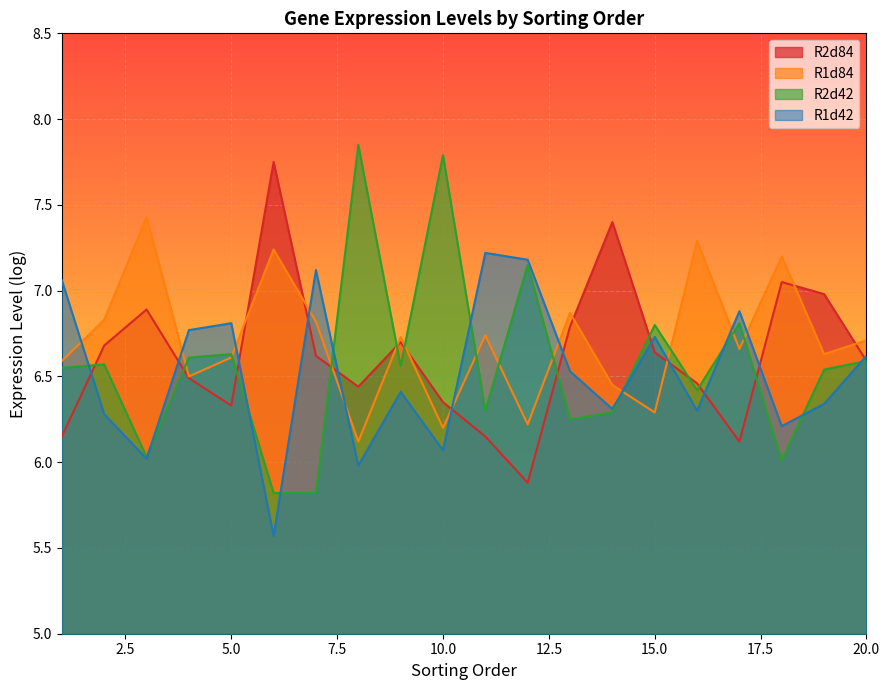

At which label does R2d84 reach its minimum?

12